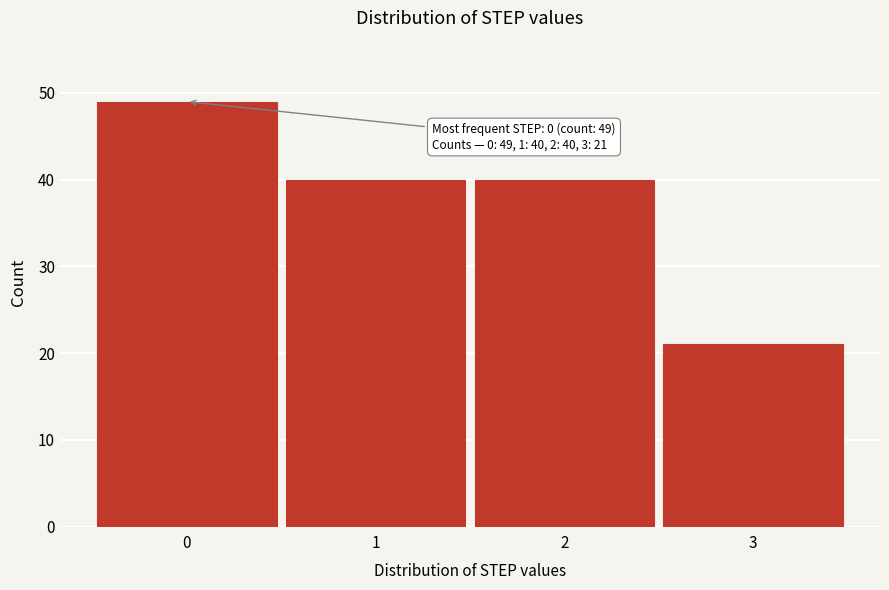

Reading left to right, transcribe all the data shown in this chart.

49	40	40	21